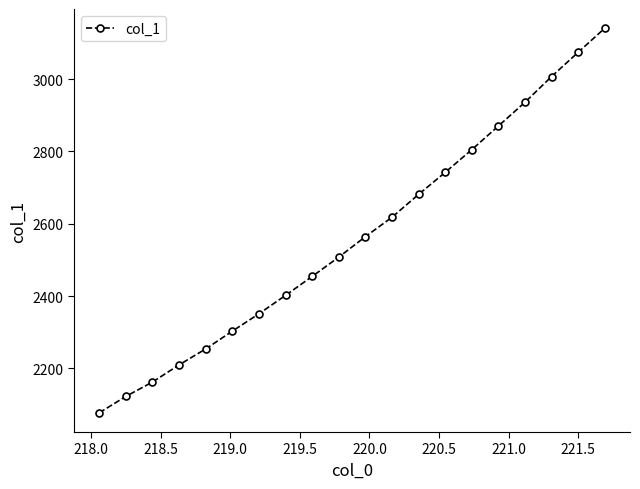

What is the average value?

2564.1